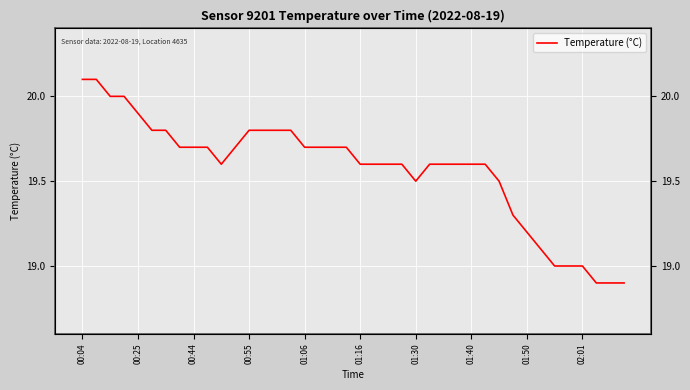

True or false: there are more than 0 points higher than both neighbors.

False